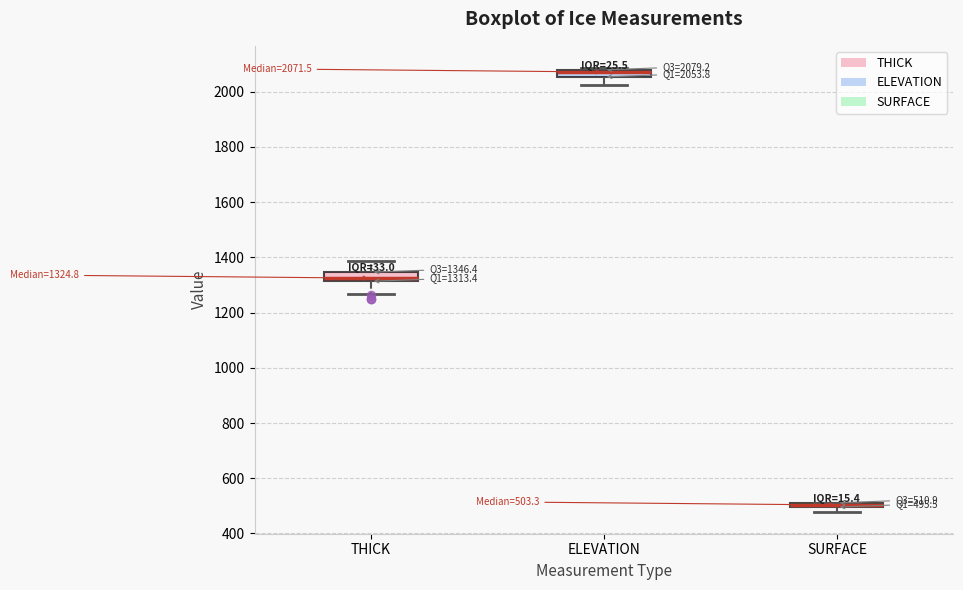

Which box has the highest median line?

ELEVATION